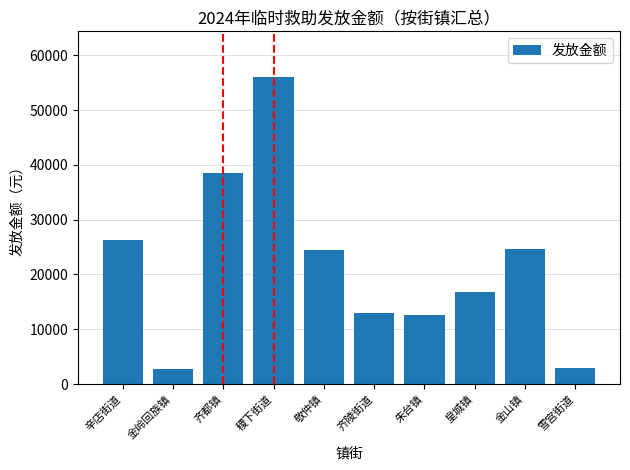

How many bars are there in total?

10